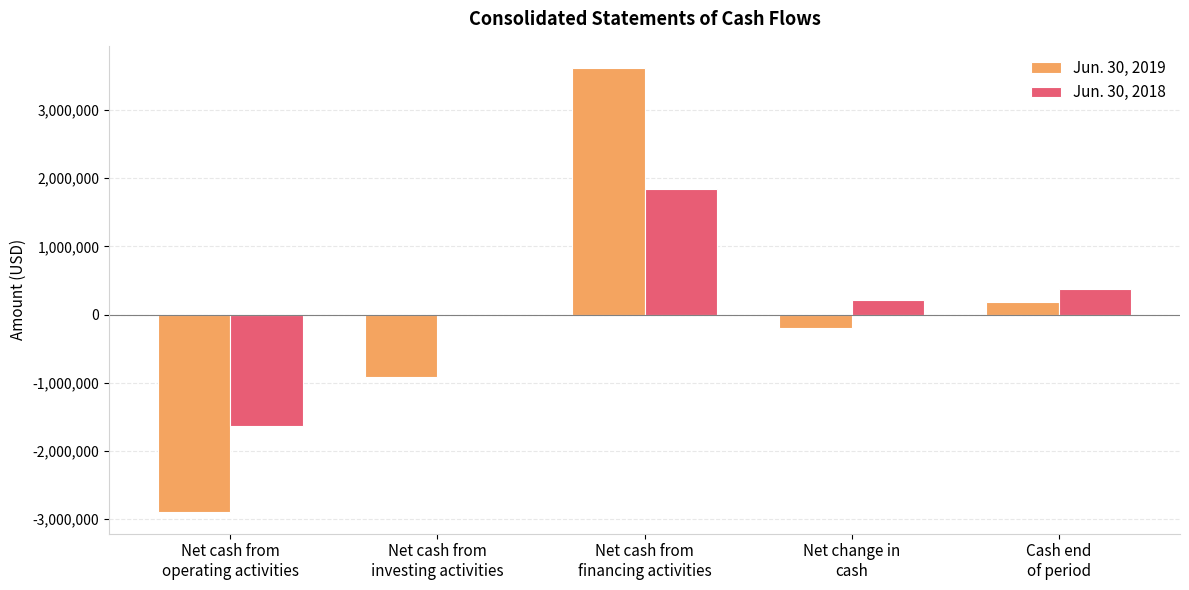

What is the maximum value shown in the chart?

3616847